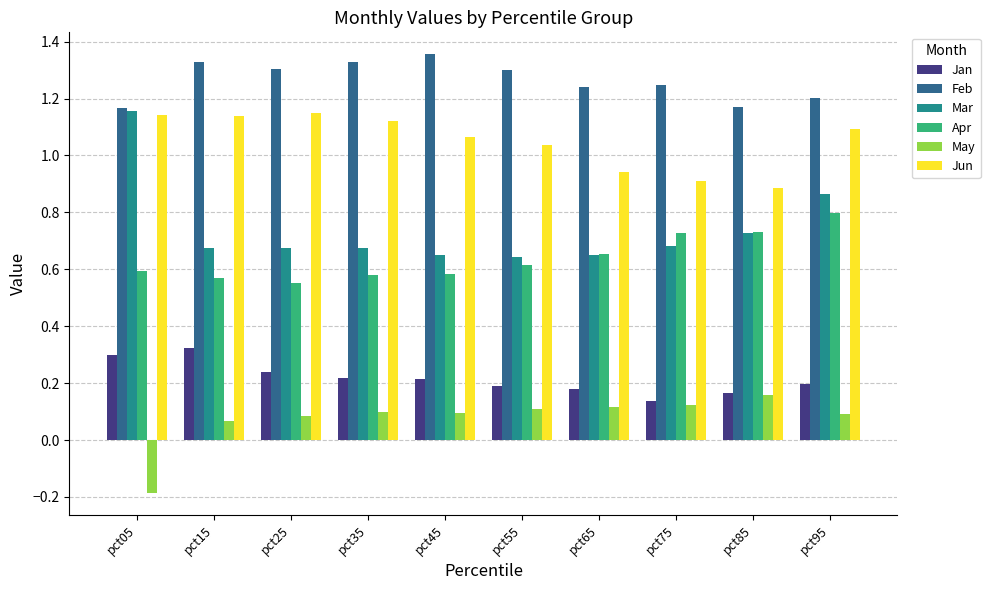

The May series shows 0.1 at pct65. True or false?

True